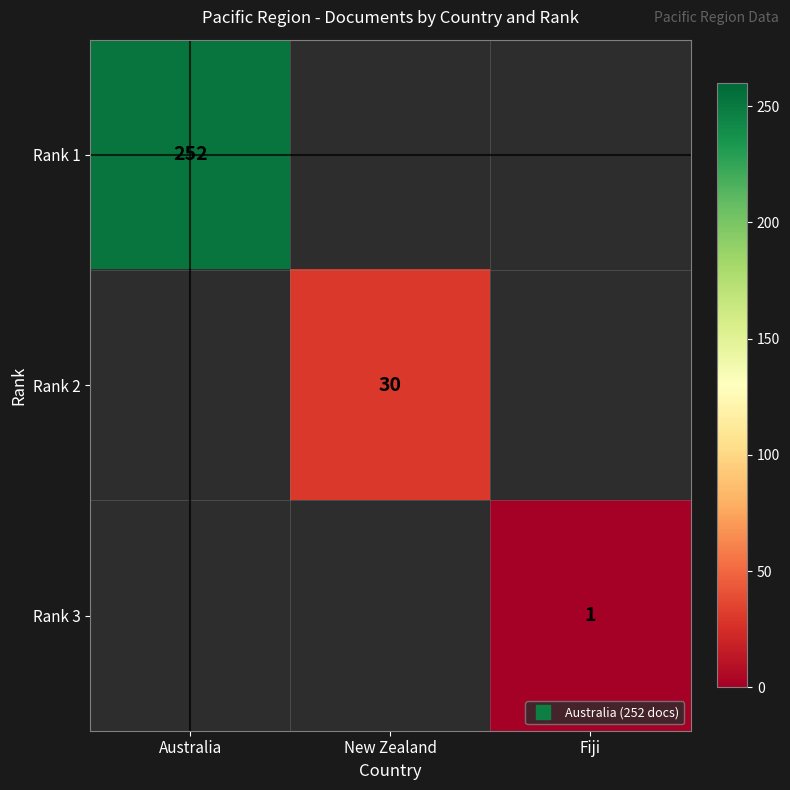

Is it true that Rank 3 equals 1.0 at Fiji?

True